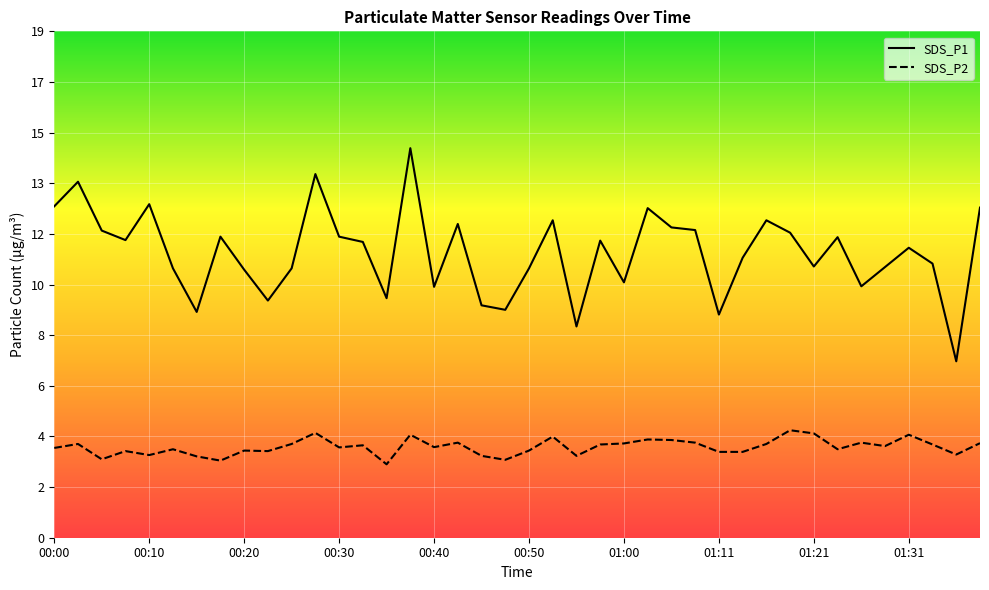

What are all the series names shown in the legend?

SDS_P1, SDS_P2